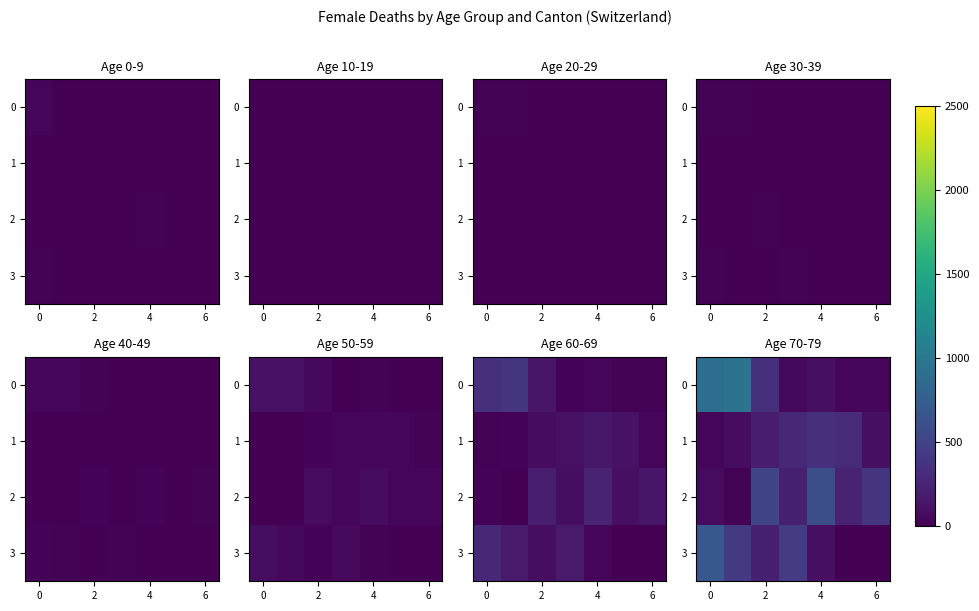

At how many categories does at least one series exceed 495?

4